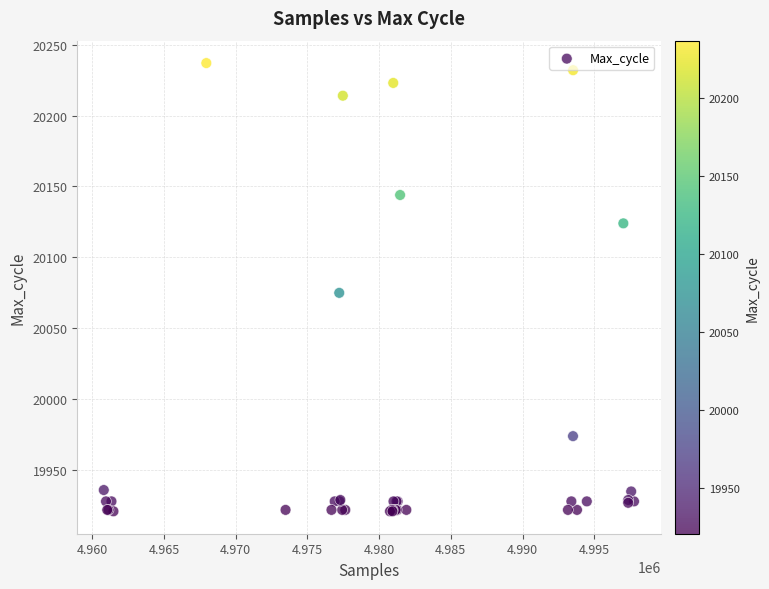

What Y value in the scatter plot is closest to 20079?

20075